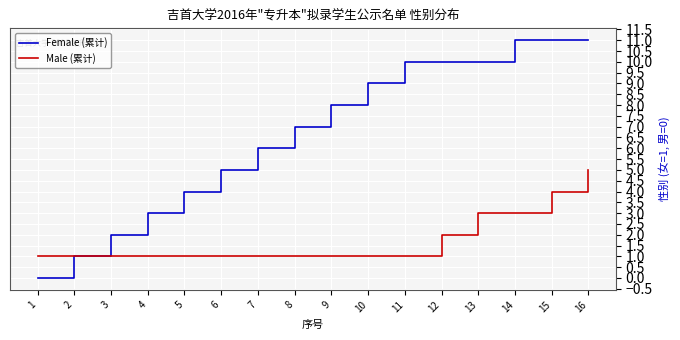

What is the total value across all series at 16?

16